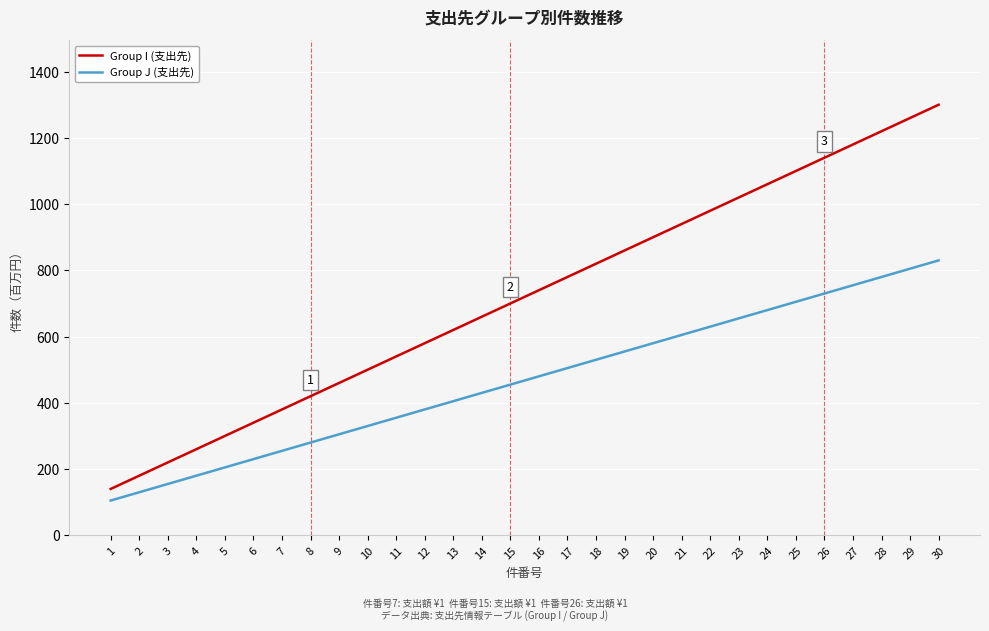

At which label does Group I (支出先) reach its minimum?

1